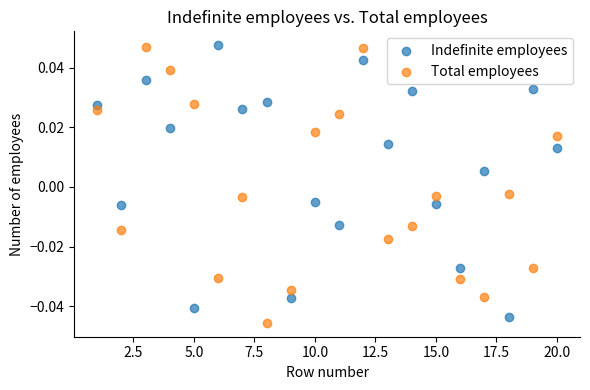

Across all data points, what is the range of X values (max minus min)?

19.0